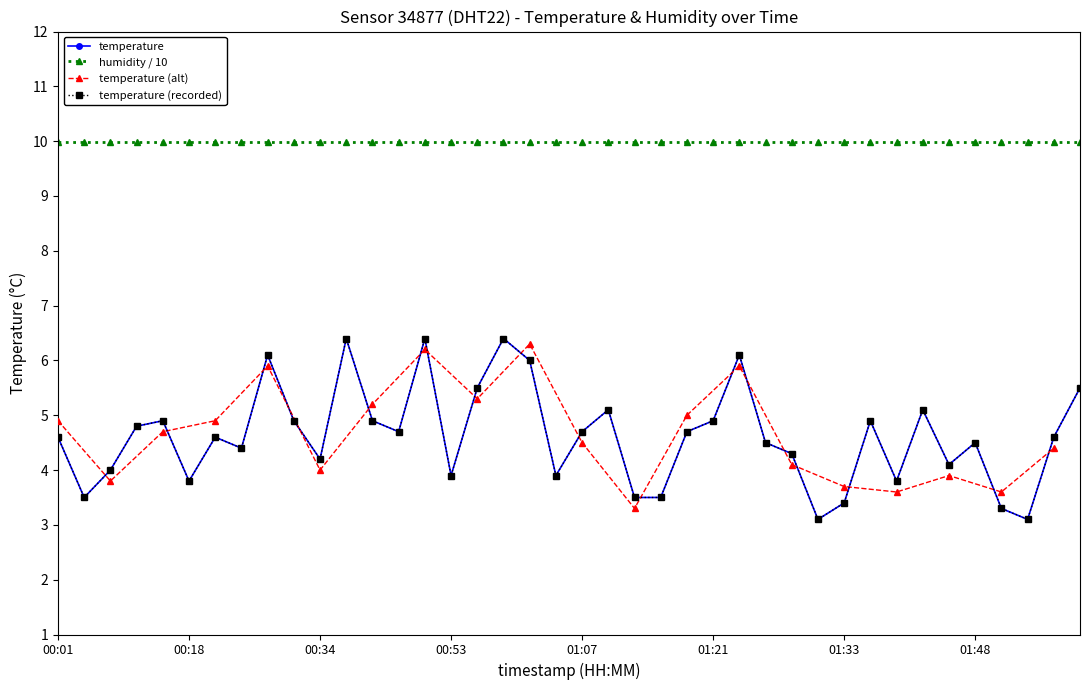

Reading right to left, what are all the values shown in this chart?

02:01=5.5	01:59=4.6	01:56=3.1	01:54=3.3	01:48=4.5	01:43=4.1	01:41=5.1	01:38=3.8	01:36=4.9	01:33=3.4	01:31=3.1	01:28=4.3	01:26=4.5	01:23=6.1	01:21=4.9	01:18=4.7	01:15=3.5	01:12=3.5	01:09=5.1	01:07=4.7	01:04=3.9	01:01=6.0	00:58=6.4	00:56=5.5	00:53=3.9	00:50=6.4	00:48=4.7	00:45=4.9	00:37=6.4	00:34=4.2	00:32=4.9	00:26=6.1	00:23=4.4	00:21=4.6	00:18=3.8	00:15=4.9	00:09=4.8	00:07=4.0	00:04=3.5	00:01=4.6